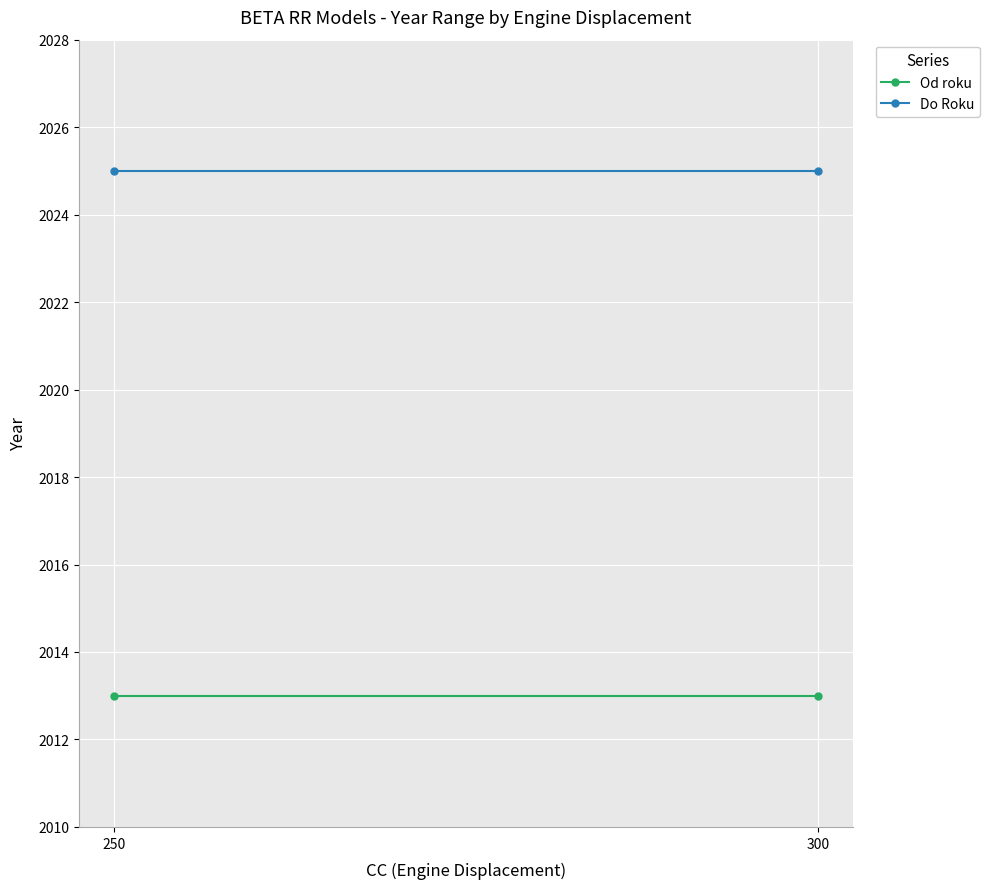

What is the difference between the highest and lowest values at 300?

12